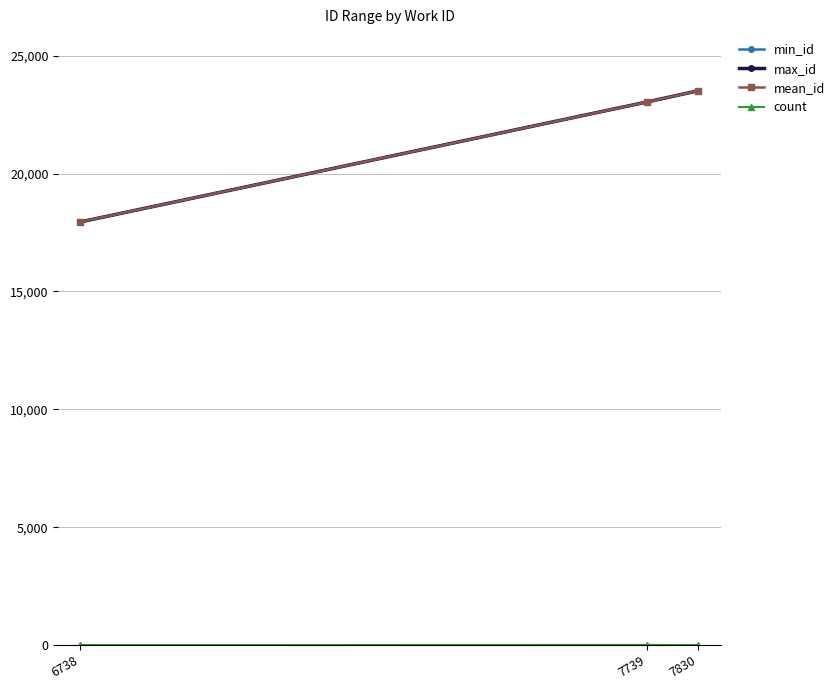

What is the maximum value shown in the chart?

23512.0